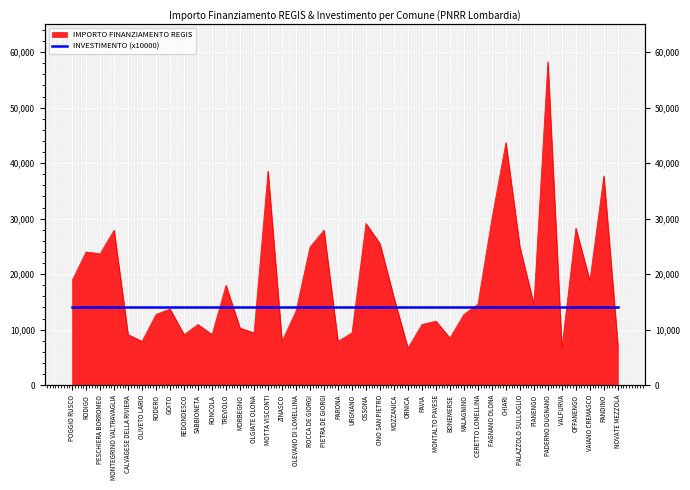

Is it true that the value at URGNANO is 12266?

False